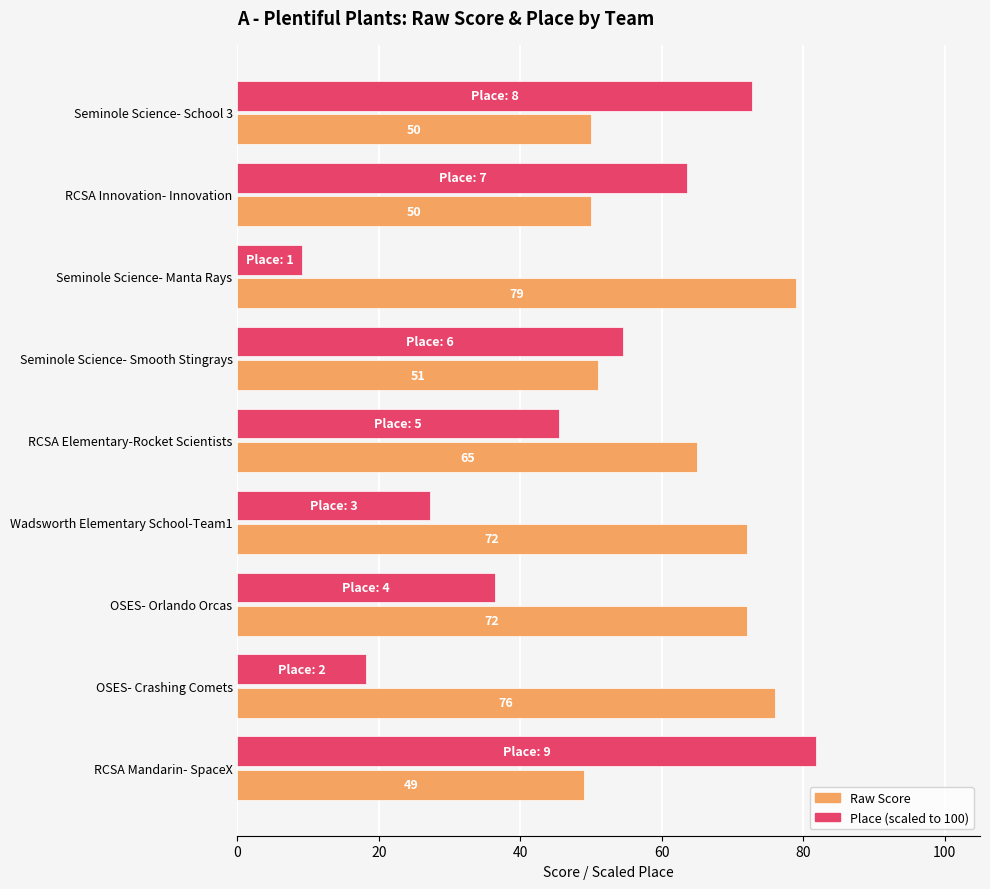

What is the greatest value displayed?

81.8